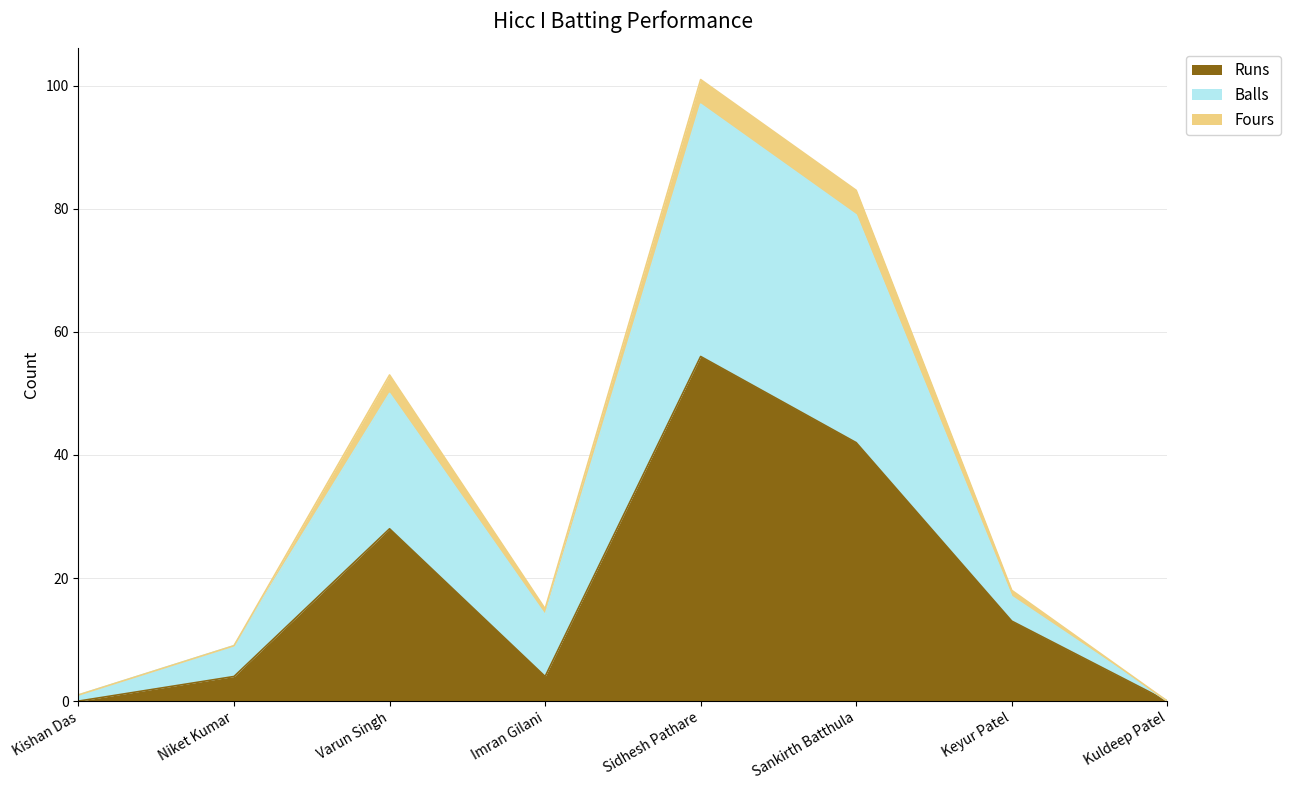

How many lines are shown in the chart?

3